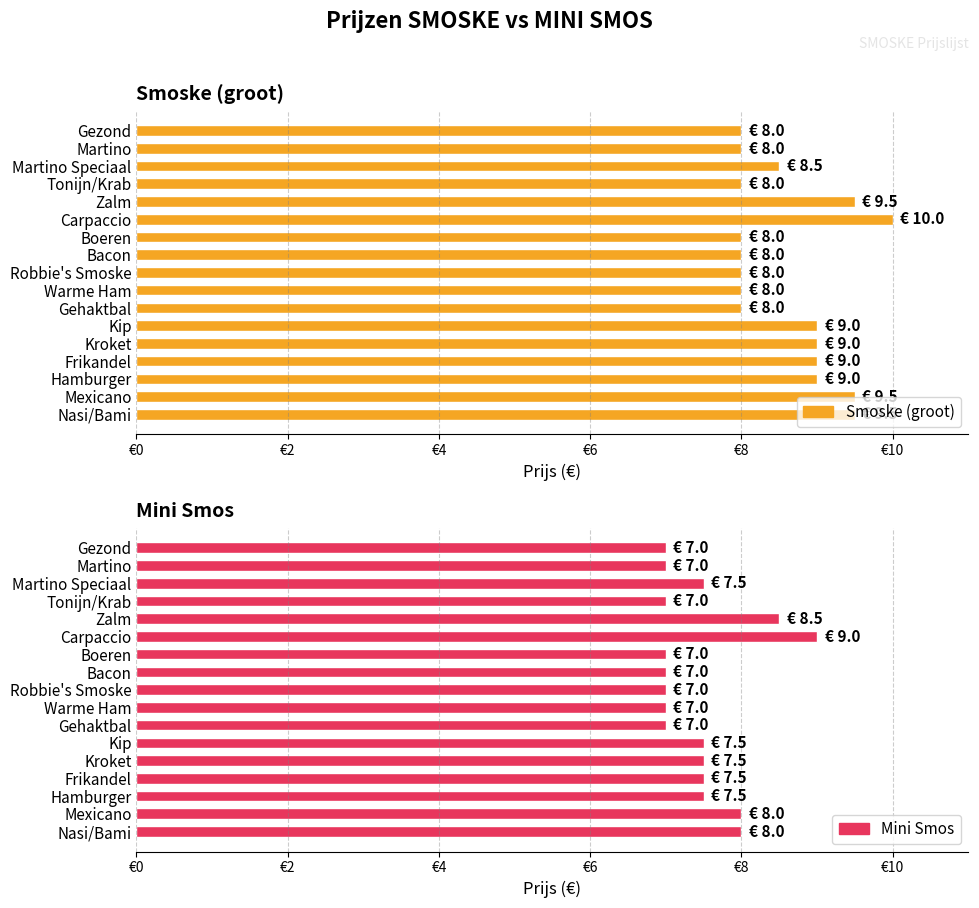

What is the difference between the second highest and second lowest values in the Smoske (groot) series?

1.5